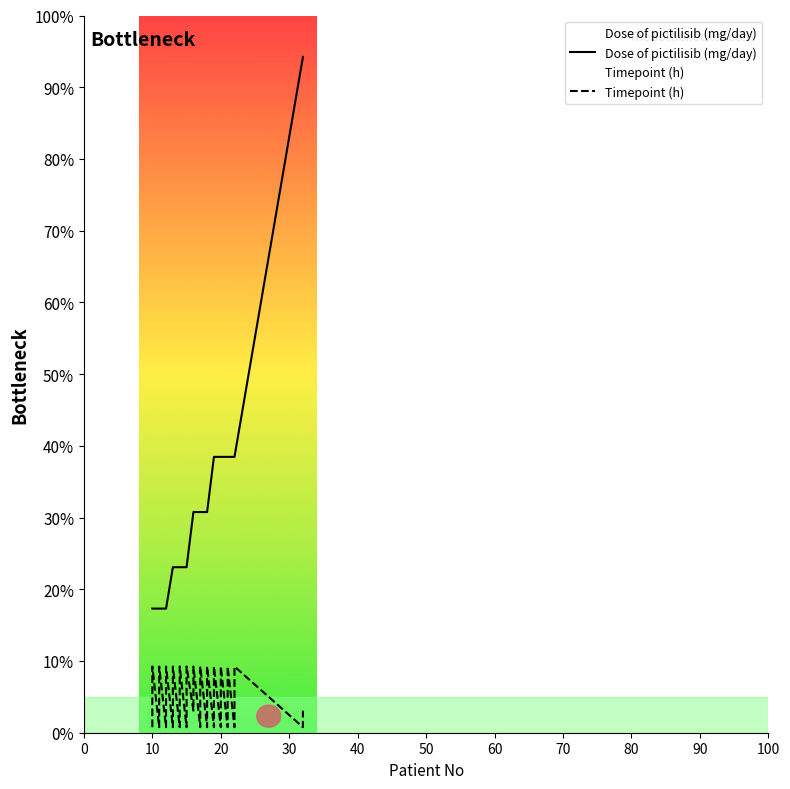

Where is Timepoint (h) nearest to the value 13?

10